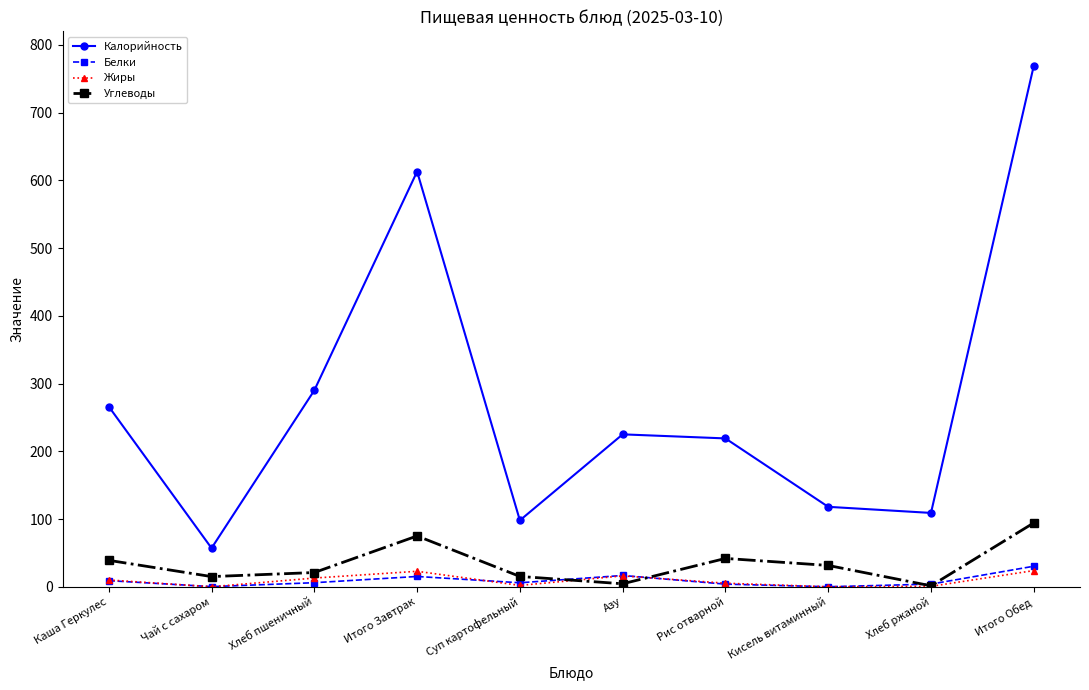

What is the total value across all series at Хлеб ржаной?

114.9